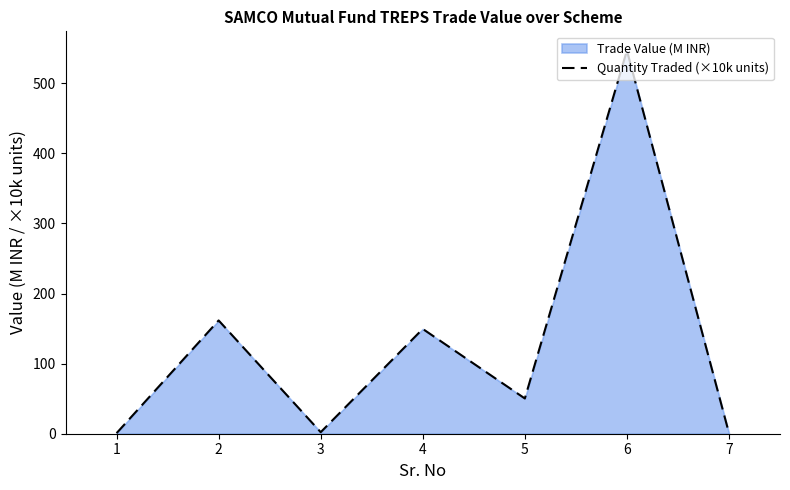

What is the difference between the maximum and second lowest values?

545.8